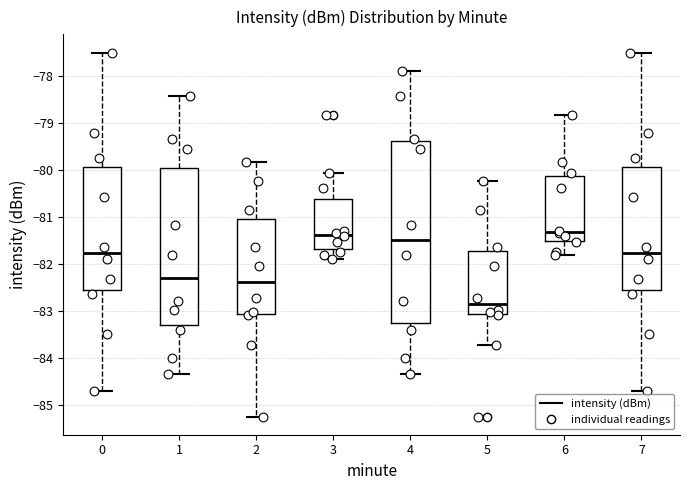

Which box is the tallest, from its lower edge to its upper edge?

4